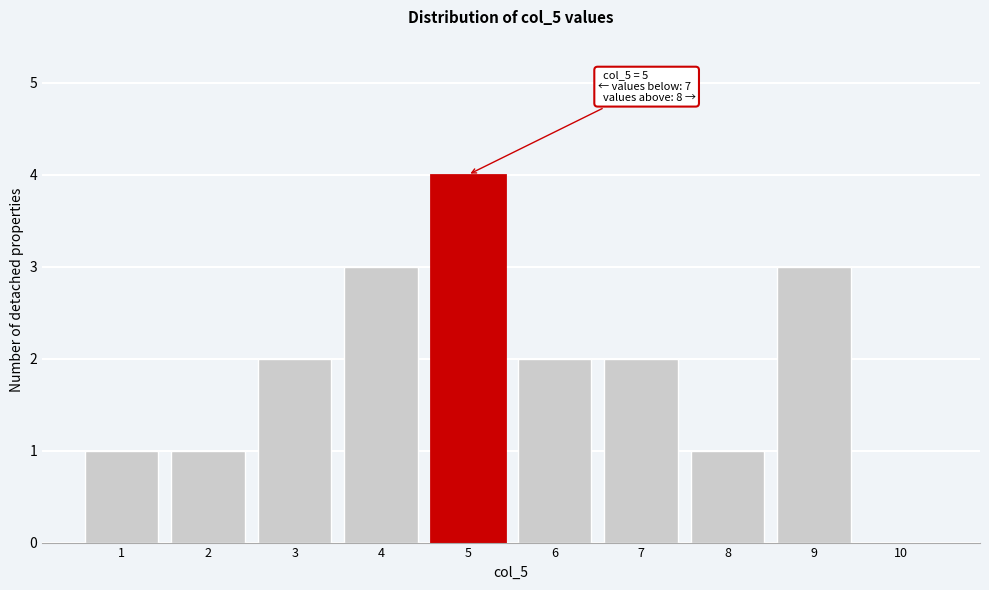

Reading right to left, what are all the values shown in this chart?

10=0	9=3	8=1	7=2	6=2	5=4	4=3	3=2	2=1	1=1